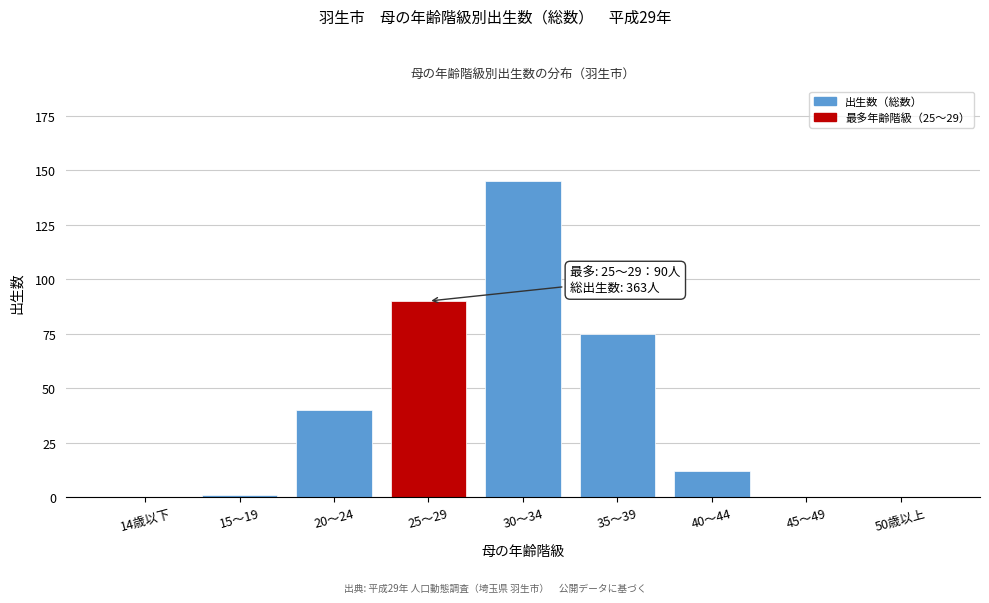

Reading left to right, what are all the values shown in this chart?

14歳以下=0	15～19=1	20～24=40	25～29=90	30～34=145	35～39=75	40～44=12	45～49=0	50歳以上=0